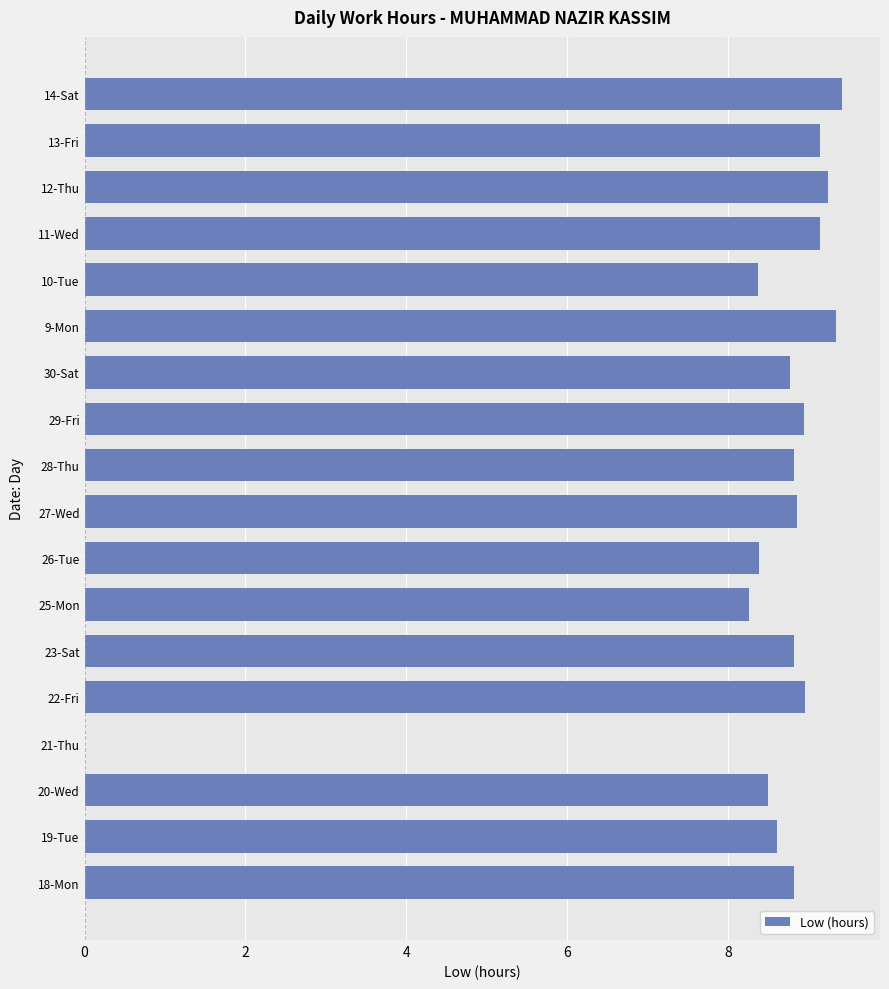

What is the maximum value shown in the chart?

9.4